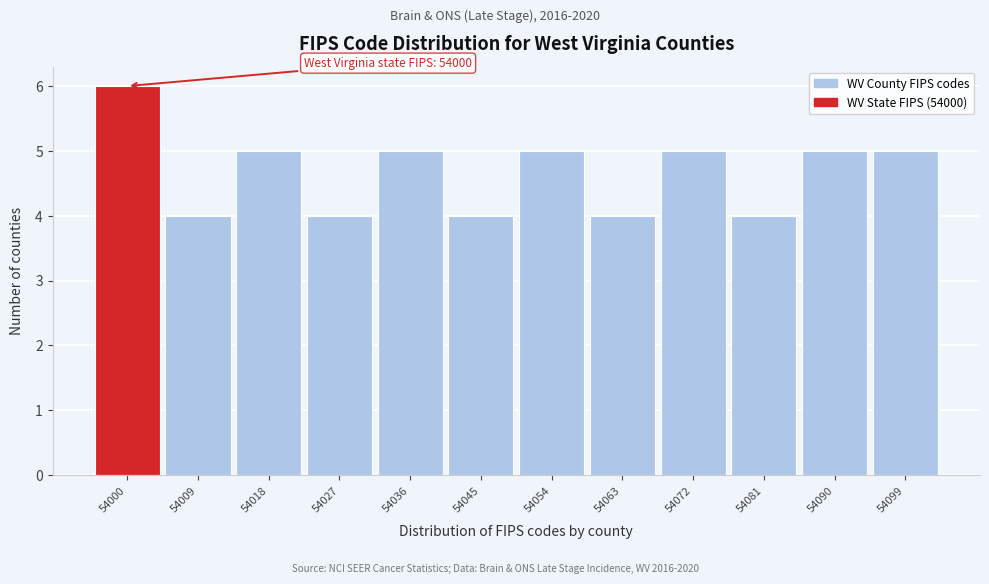

Reading right to left, what are all the values shown in this chart?

54099=5	54090=5	54081=4	54072=5	54063=4	54054=5	54045=4	54036=5	54027=4	54018=5	54009=4	54000=6